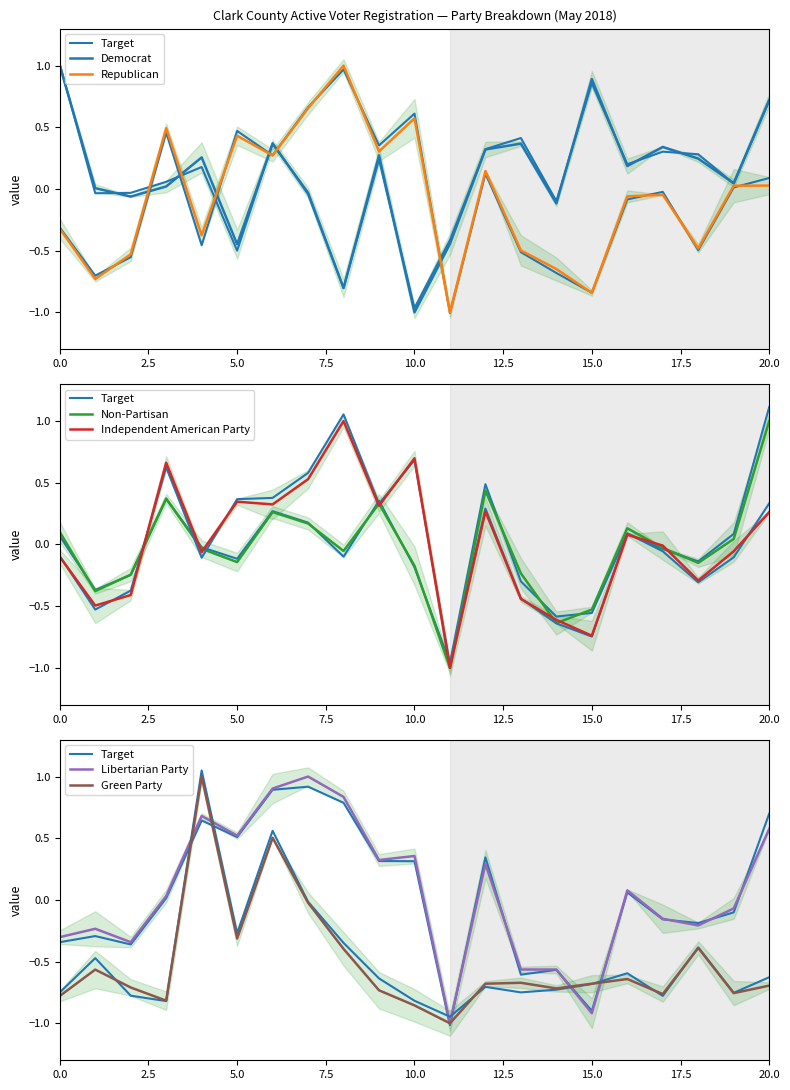

How many data points in Independent American Party are above 0?

10